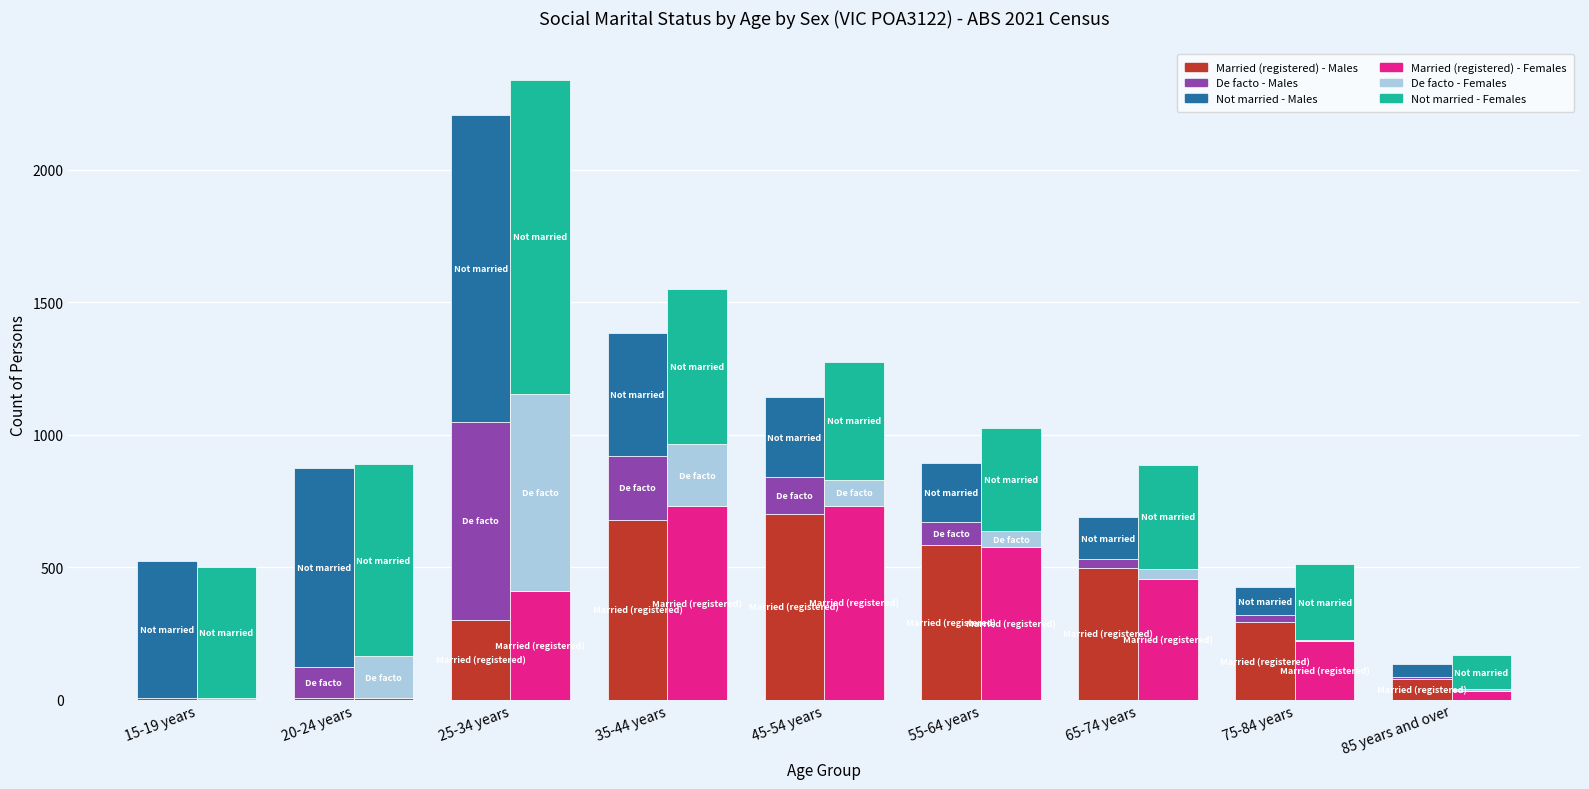

What is the total value across all series at 45-54 years?

2415